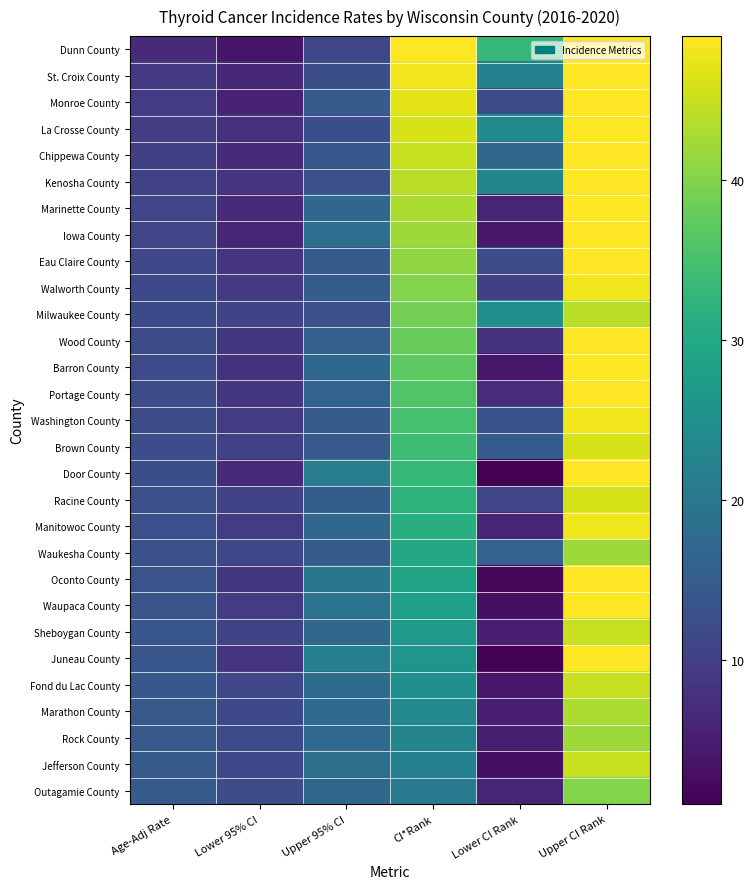

Which category has the lowest value across all series?

Lower CI Rank